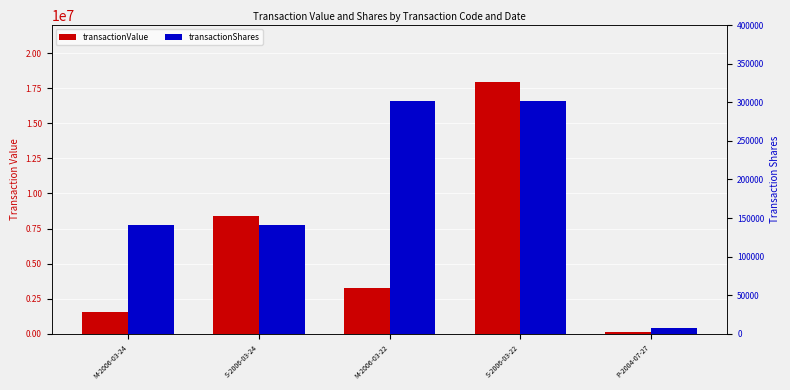

Which series has the largest total across all categories?

transactionValue